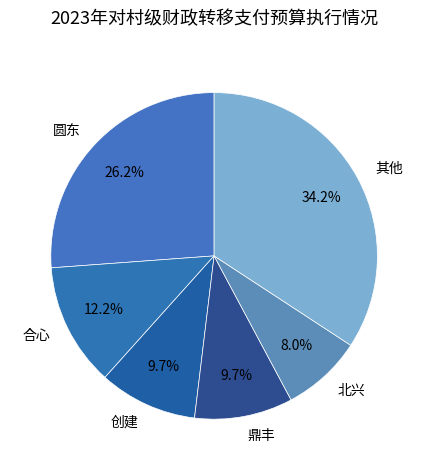

Is it true that 创建 is 10% of the pie?

True